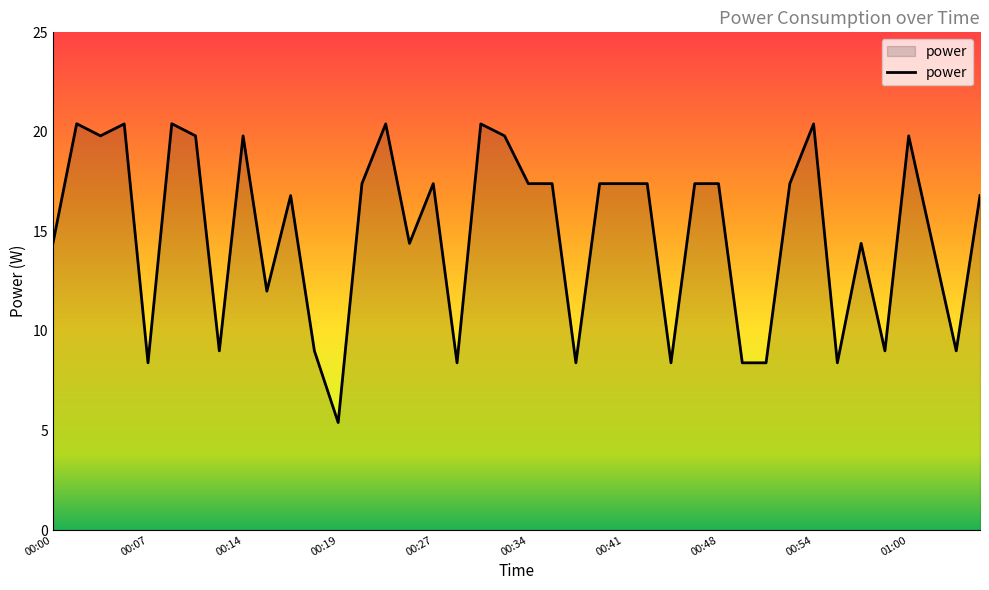

Reading left to right, transcribe all the data shown in this chart.

14.4	20.4	19.8	20.4	8.4	20.4	19.8	9.0	19.8	12.0	16.8	9.0	5.4	17.4	20.4	14.4	17.4	8.4	20.4	19.8	17.4	17.4	8.4	17.4	17.4	17.4	8.4	17.4	17.4	8.4	8.4	17.4	20.4	8.4	14.4	9.0	19.8	14.4	9.0	16.8